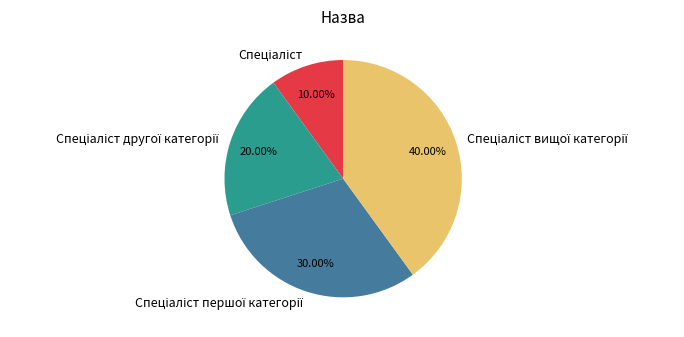

Is there any slice that represents more than half of the pie?

No